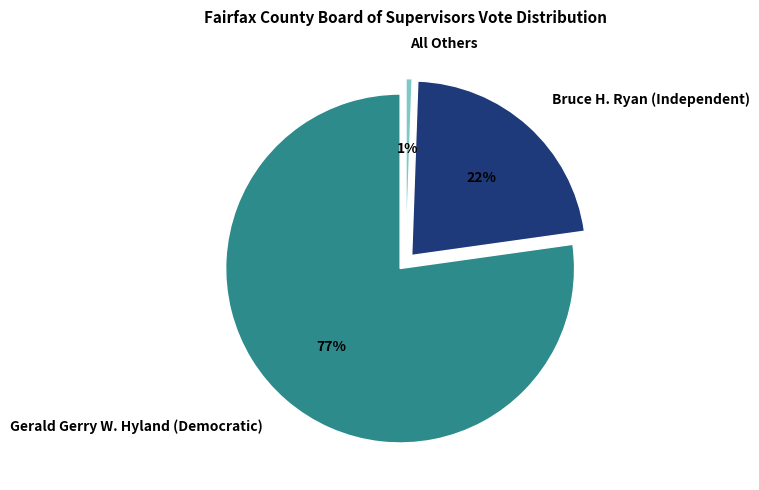

What is the smallest slice in the pie chart?

All Others